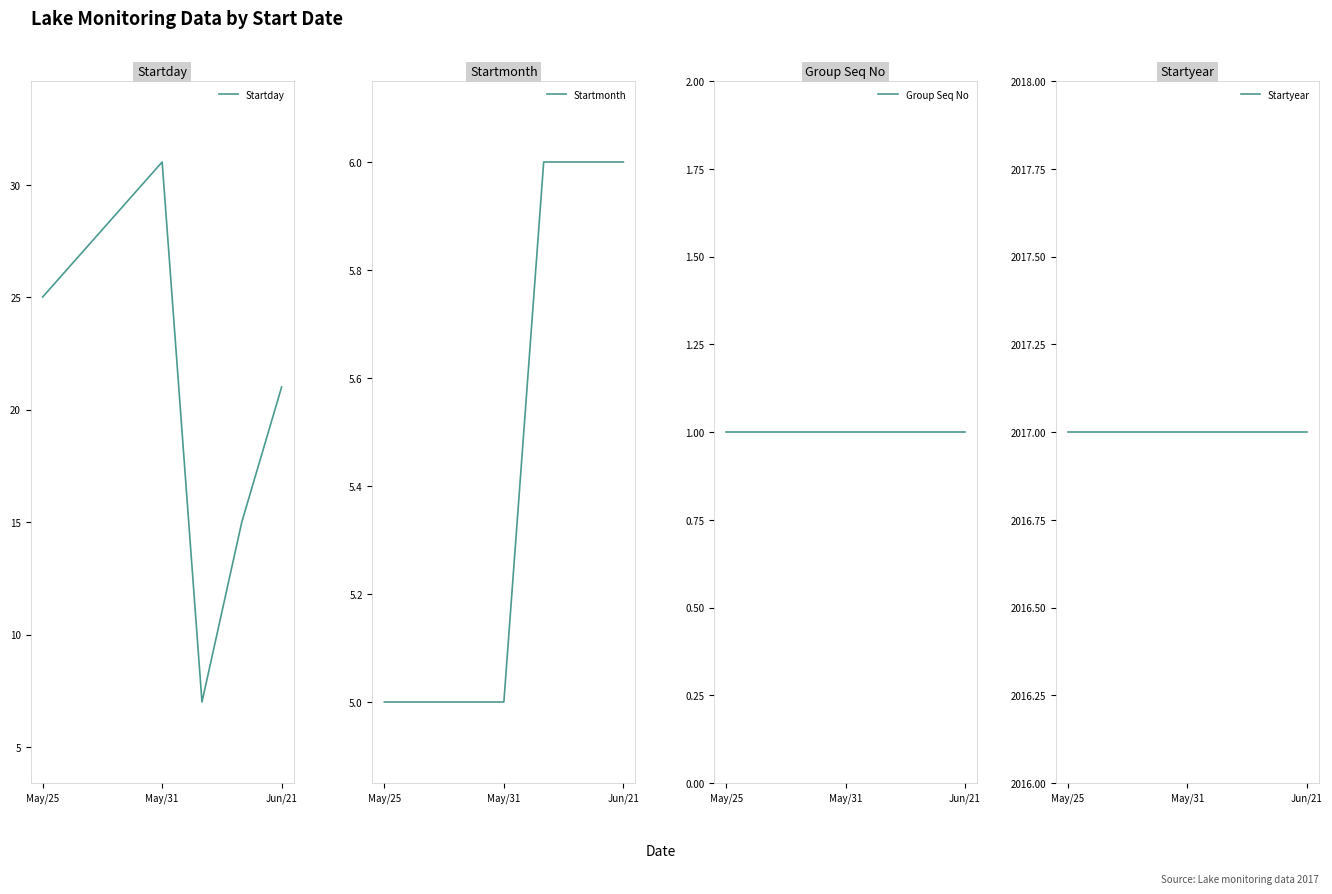

What is the lowest value of the Startday series?

7